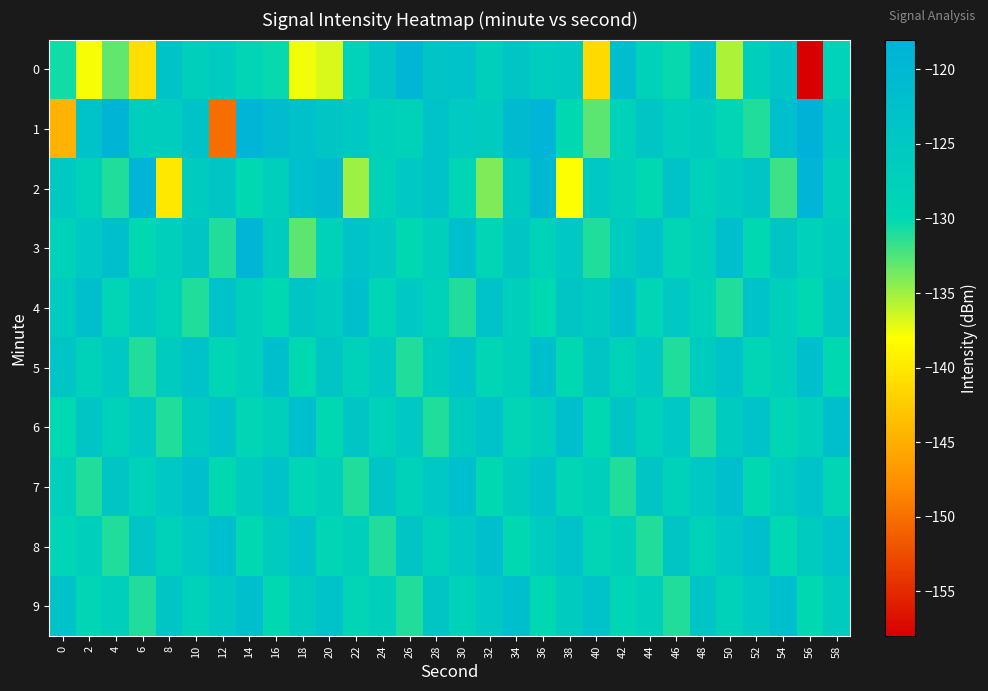

What is the difference between the highest and lowest values at 50?

13.5